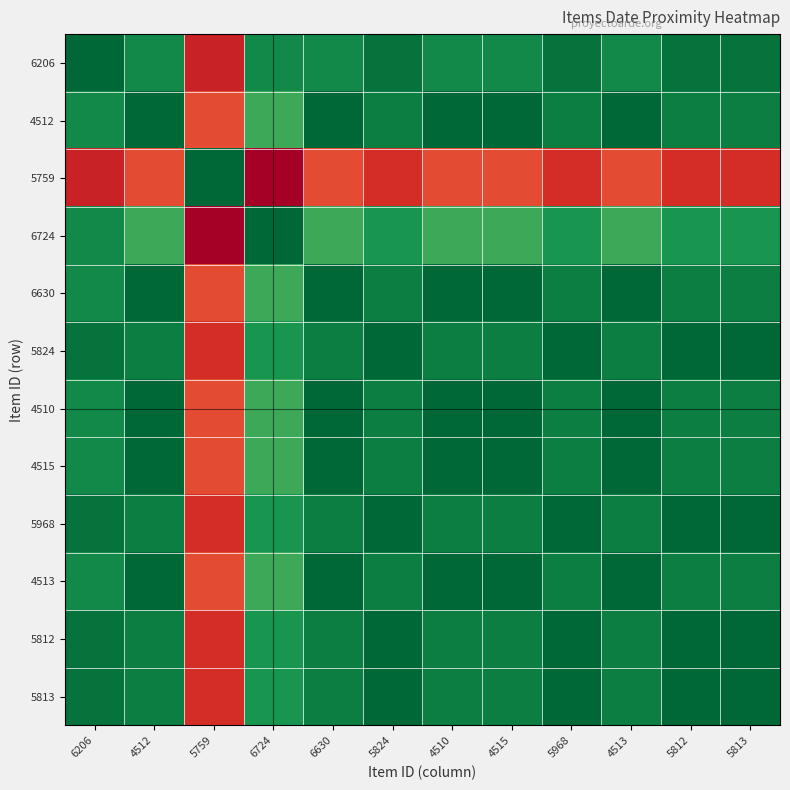

Reading right to left, list all the values displayed in this chart.

6206: 5813=2021	5812=2021	4513=2019	5968=2021	4515=2019	4510=2019	5824=2021	6630=2019	6724=2019	5759=1984	4512=2019	6206=2022
4512: 5813=2020	5812=2020	4513=2022	5968=2020	4515=2022	4510=2022	5824=2020	6630=2022	6724=2016	5759=1987	4512=2022	6206=2019
5759: 5813=1985	5812=1985	4513=1987	5968=1985	4515=1987	4510=1987	5824=1985	6630=1987	6724=1981	5759=2022	4512=1987	6206=1984
6724: 5813=2018	5812=2018	4513=2016	5968=2018	4515=2016	4510=2016	5824=2018	6630=2016	6724=2022	5759=1981	4512=2016	6206=2019
6630: 5813=2020	5812=2020	4513=2022	5968=2020	4515=2022	4510=2022	5824=2020	6630=2022	6724=2016	5759=1987	4512=2022	6206=2019
5824: 5813=2022	5812=2022	4513=2020	5968=2022	4515=2020	4510=2020	5824=2022	6630=2020	6724=2018	5759=1985	4512=2020	6206=2021
4510: 5813=2020	5812=2020	4513=2022	5968=2020	4515=2022	4510=2022	5824=2020	6630=2022	6724=2016	5759=1987	4512=2022	6206=2019
4515: 5813=2020	5812=2020	4513=2022	5968=2020	4515=2022	4510=2022	5824=2020	6630=2022	6724=2016	5759=1987	4512=2022	6206=2019
5968: 5813=2022	5812=2022	4513=2020	5968=2022	4515=2020	4510=2020	5824=2022	6630=2020	6724=2018	5759=1985	4512=2020	6206=2021
4513: 5813=2020	5812=2020	4513=2022	5968=2020	4515=2022	4510=2022	5824=2020	6630=2022	6724=2016	5759=1987	4512=2022	6206=2019
5812: 5813=2022	5812=2022	4513=2020	5968=2022	4515=2020	4510=2020	5824=2022	6630=2020	6724=2018	5759=1985	4512=2020	6206=2021
5813: 5813=2022	5812=2022	4513=2020	5968=2022	4515=2020	4510=2020	5824=2022	6630=2020	6724=2018	5759=1985	4512=2020	6206=2021